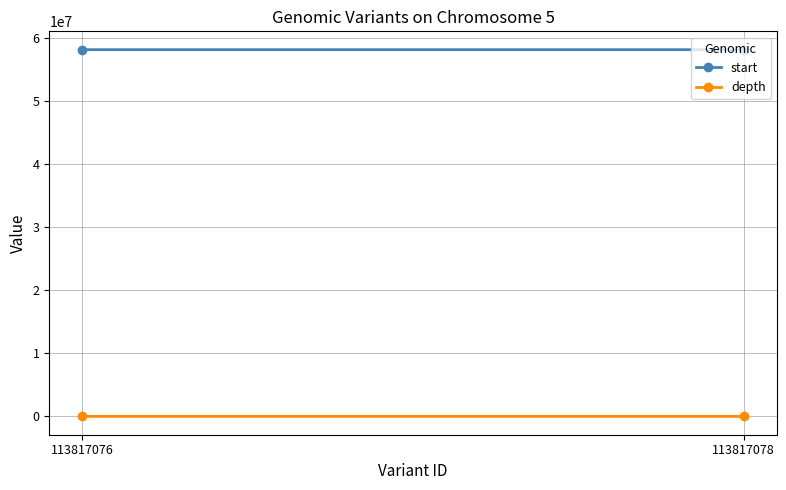

Which series has the largest total across all categories?

start